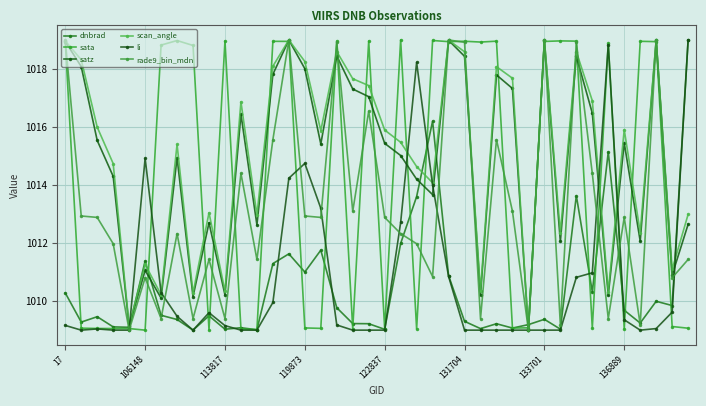

True or false: li has more than 1 points higher than both neighbors.

True